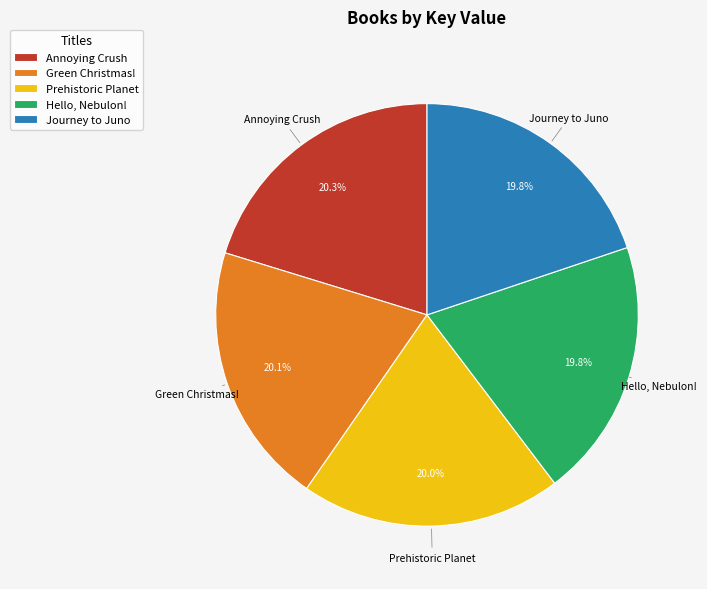

What percentage is the Green Christmas! slice, to the nearest percent?

20%